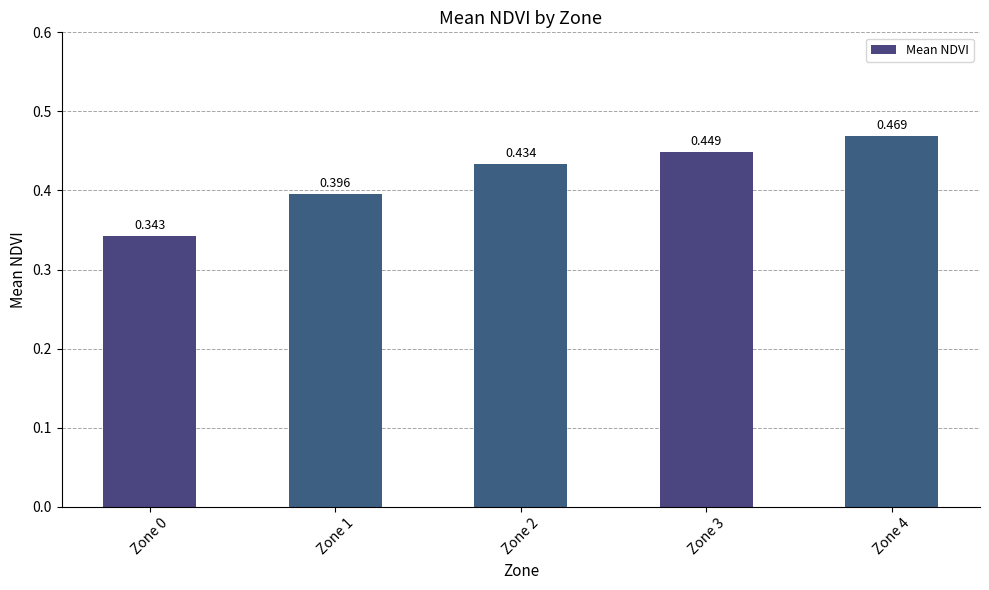

The chart shows a value of 0.6 at Zone 2. True or false?

False